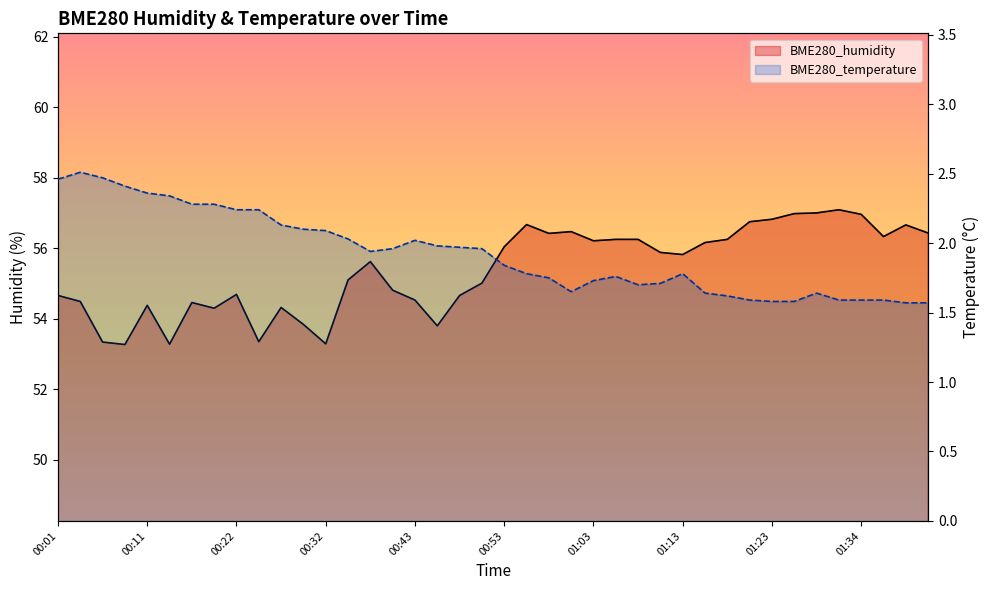

What is the difference between the maximum and minimum values in the BME280_humidity series?

3.8